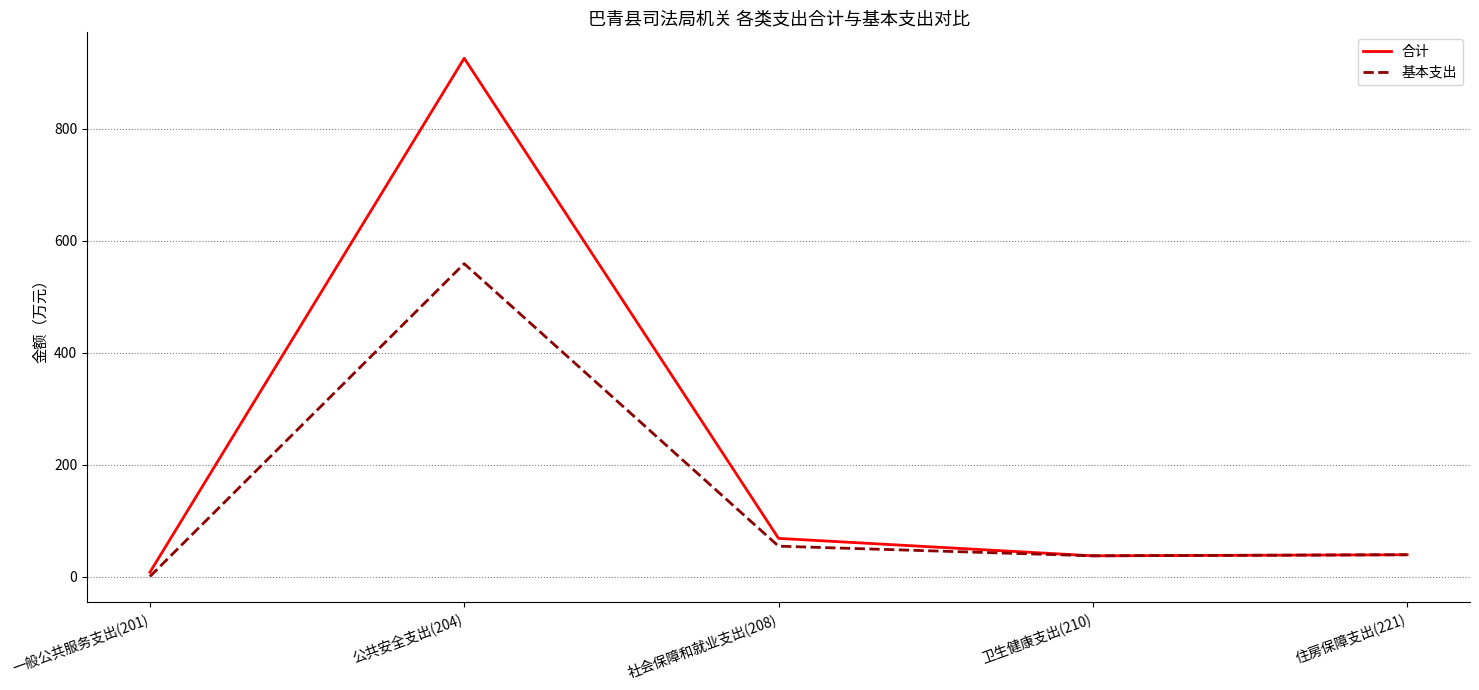

What position from the right is 卫生健康支出(210)?

2